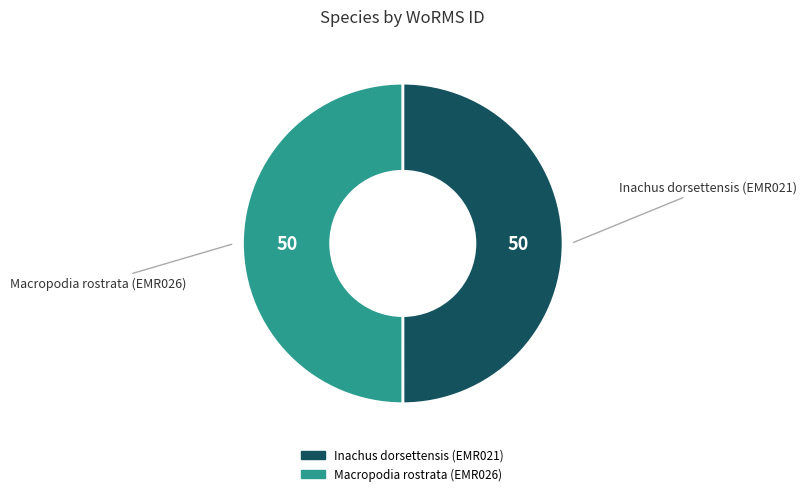

Is the sum of Macropodia rostrata (EMR026) and Inachus dorsettensis (EMR021) greater than half?

Yes